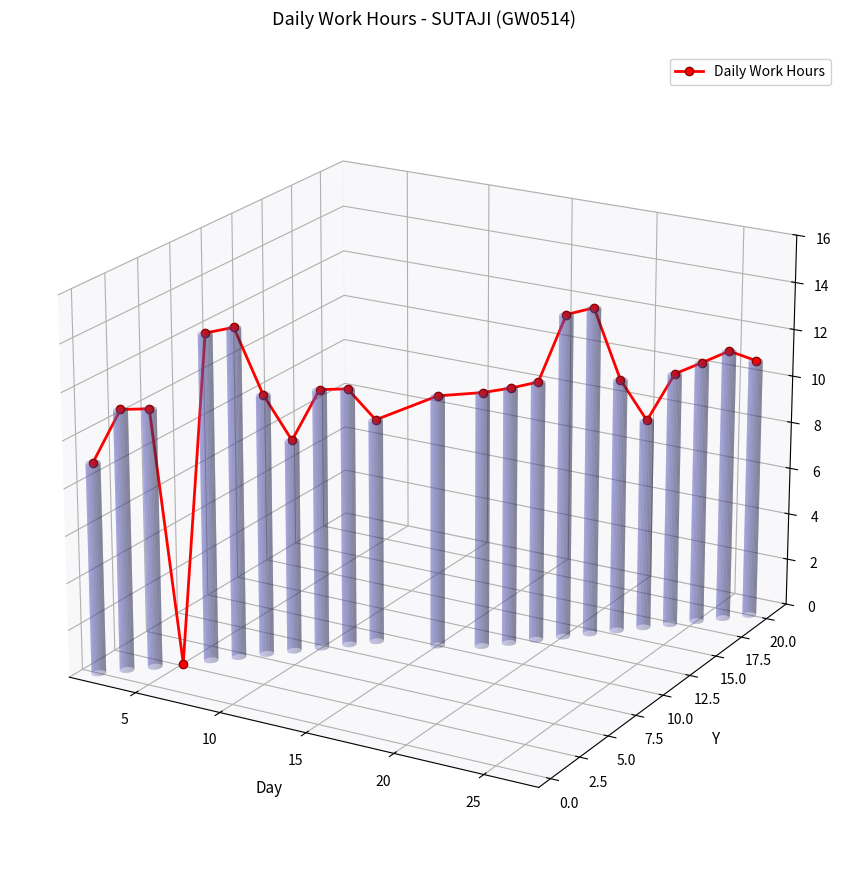

The chart shows a value of 0.0 at 13. True or false?

False